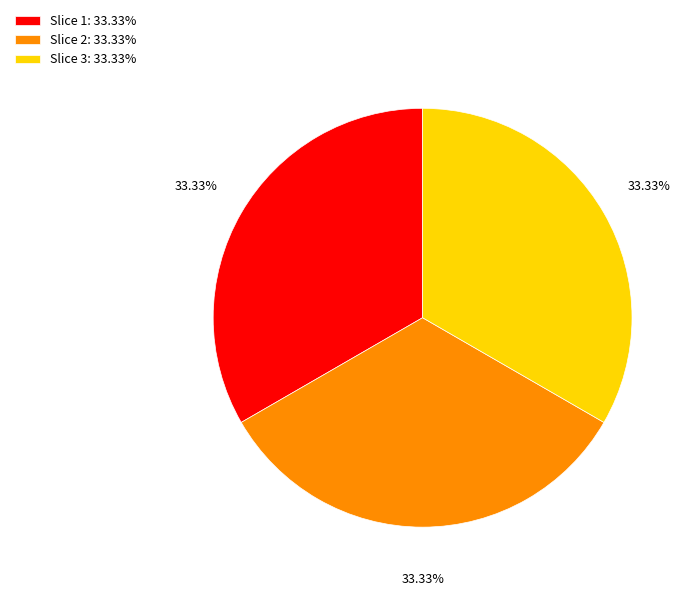

Is there a majority slice in this chart?

No